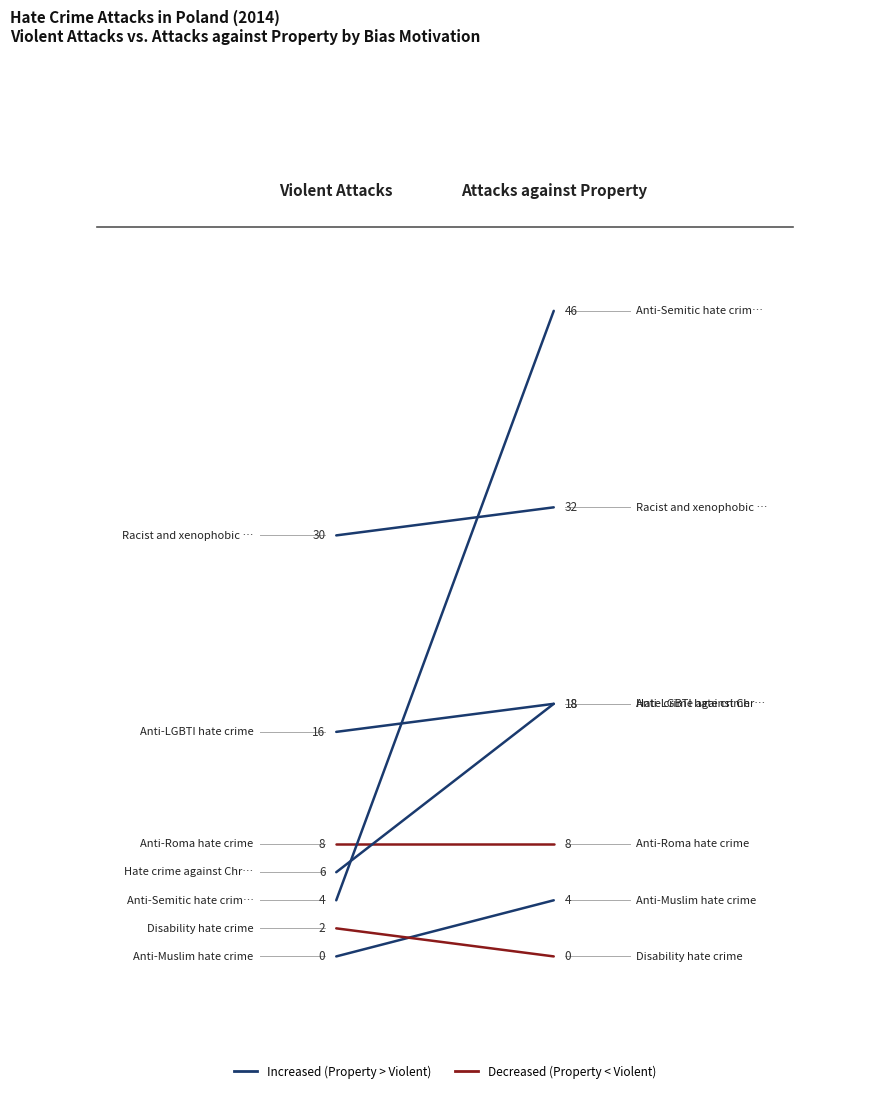

What is the difference between the maximum and minimum values in the Attacks Against People - Violent Attacks series?

30